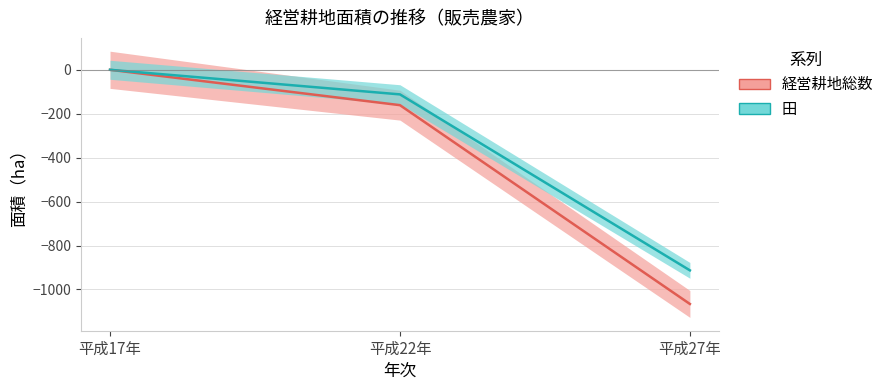

Rank the series by their maximum value, from highest to lowest.

経営耕地総数, 田